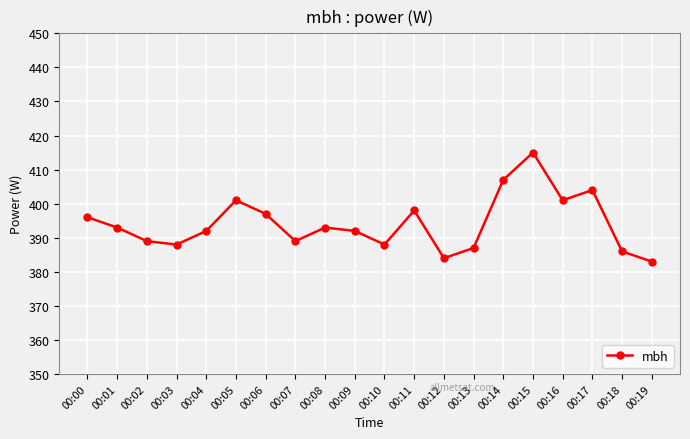

What is the value of the 9th point from the left?

393